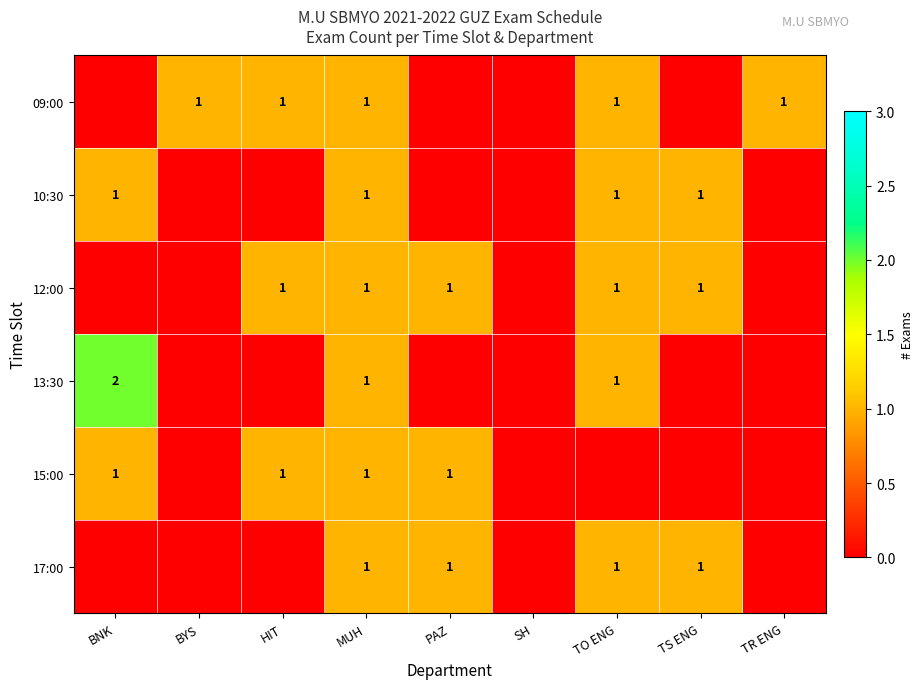

The value of 12:00 at PAZ is 0. True or false?

False